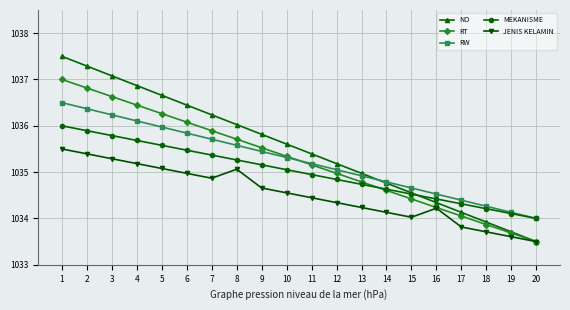

What is the sum of the JENIS KELAMIN values at 3 and 10?

2069.8